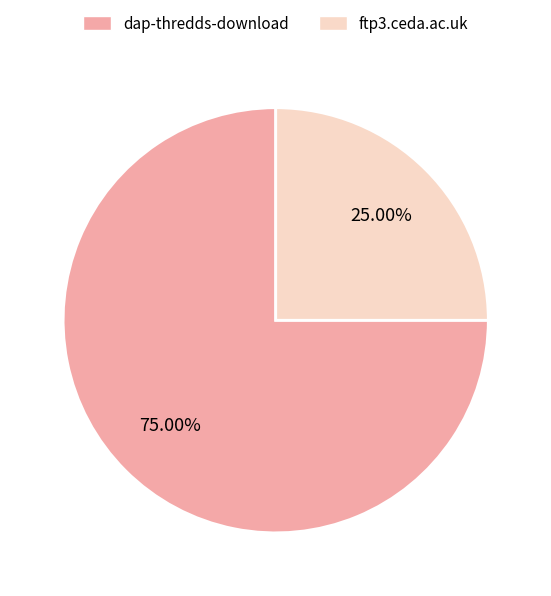

How many slices are in this pie chart?

2